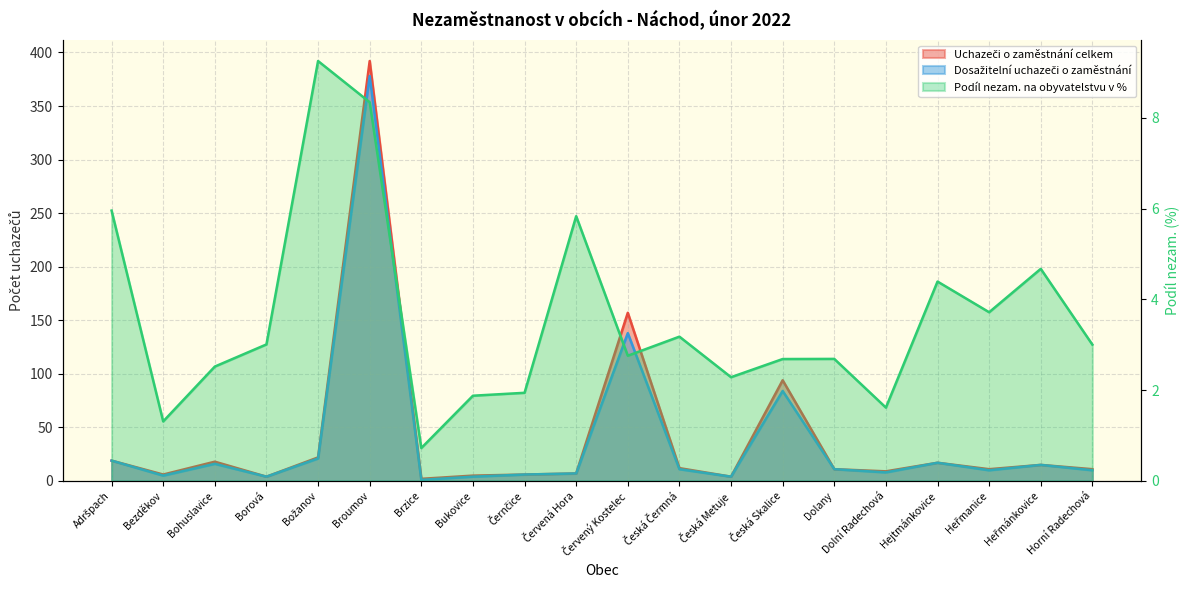

Which has a higher value, Červený Kostelec or Horní Radechová?

Červený Kostelec